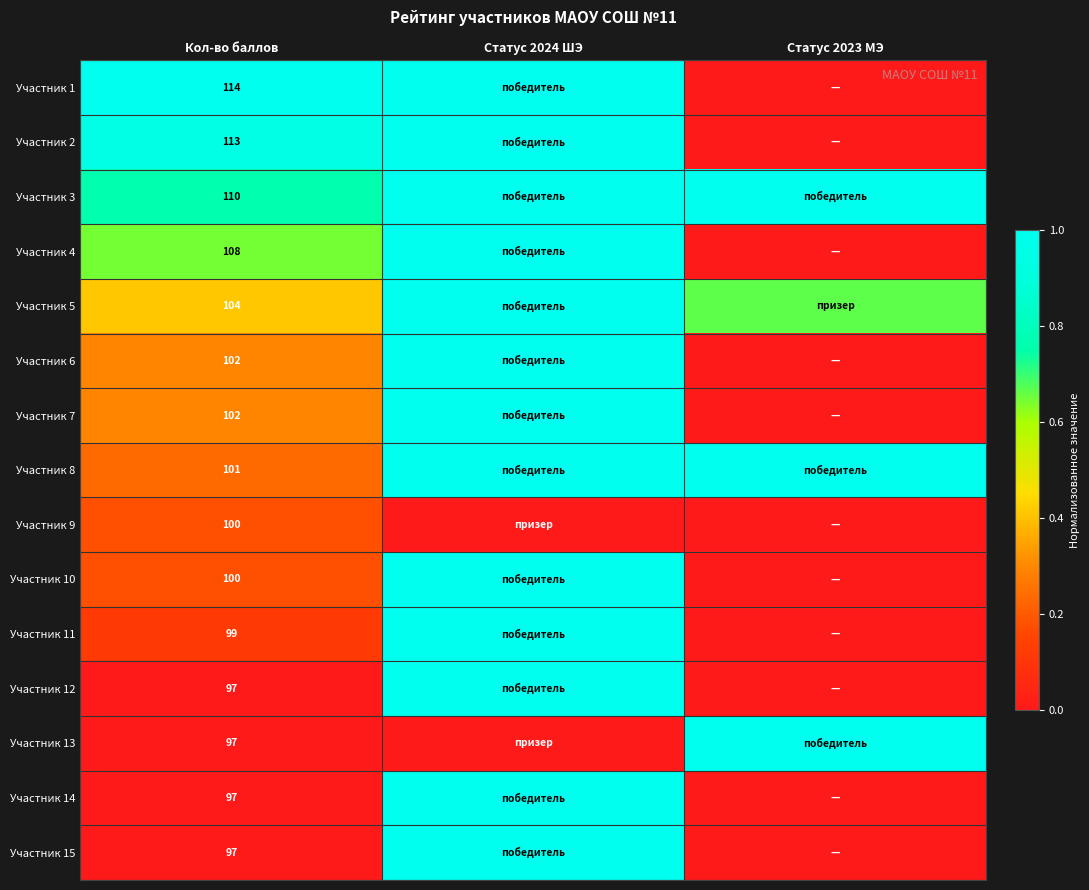

Between Статус 2023 МЭ and Статус 2024 ШЭ, which is larger?

Статус 2024 ШЭ